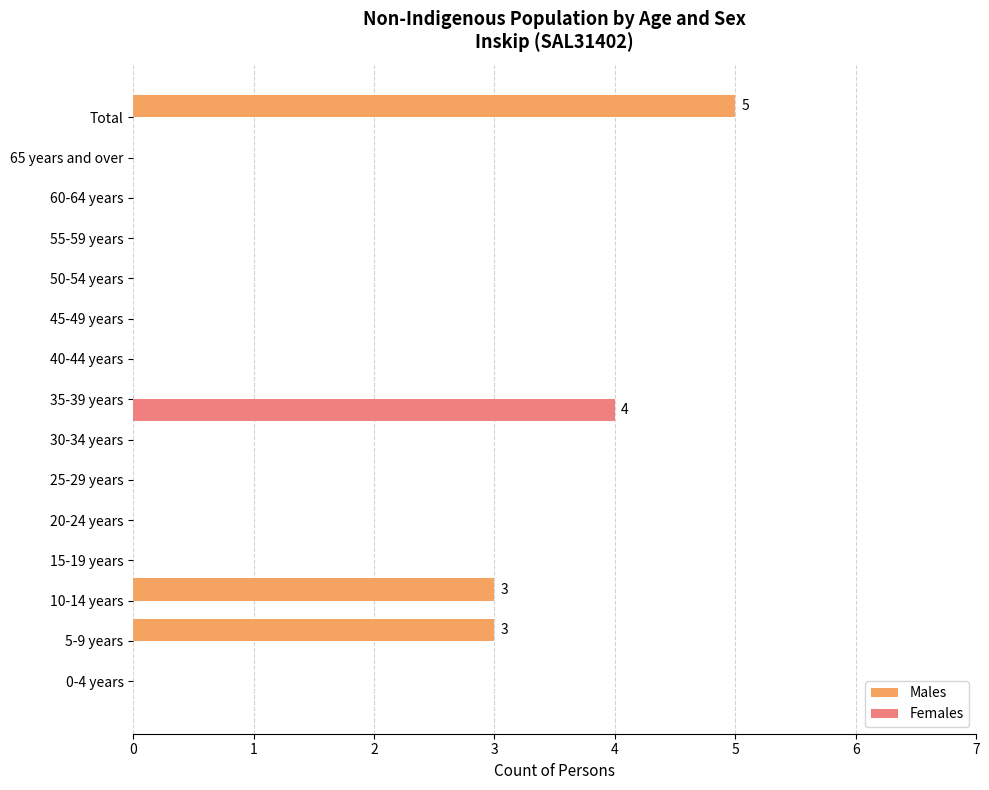

Which series has the largest range (max minus min)?

Males